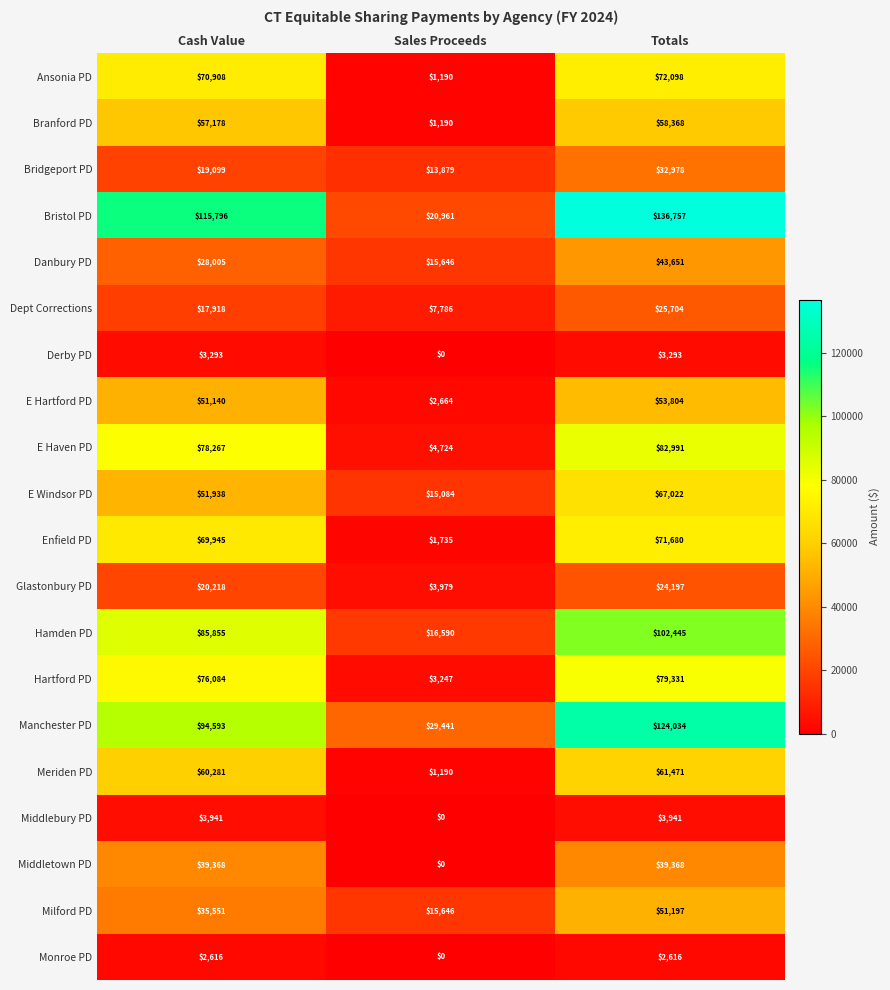

The Bridgeport PD series shows 13879 at Sales Proceeds. True or false?

True